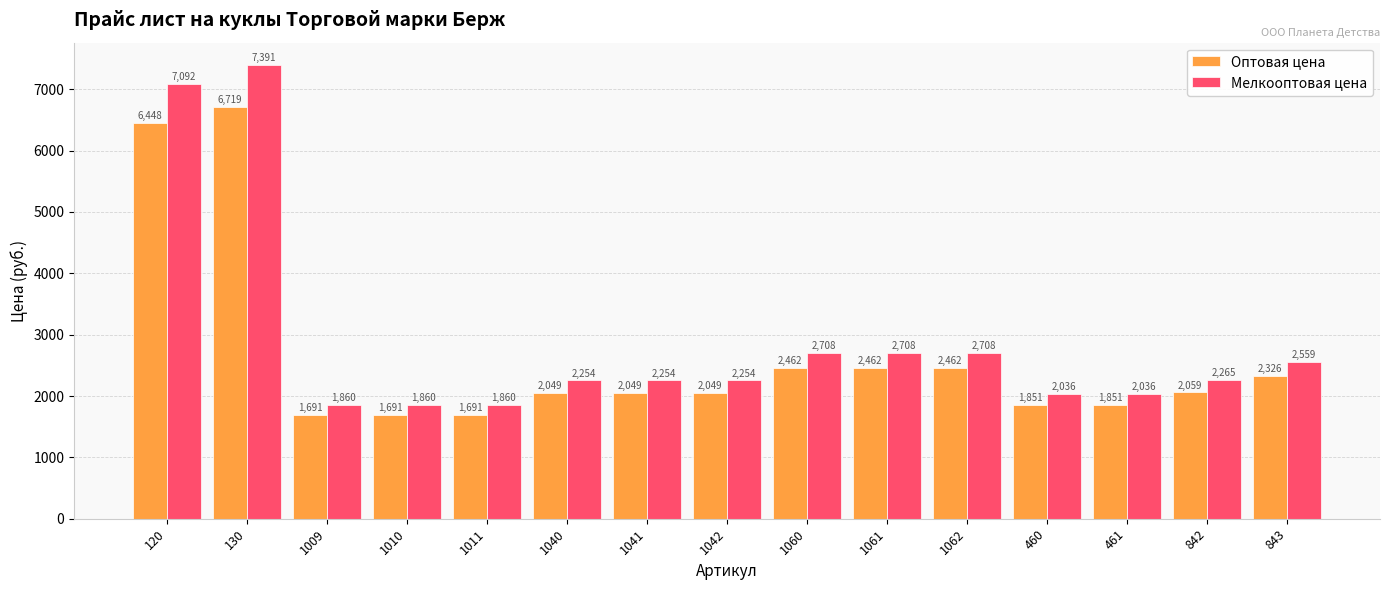

Are the bars horizontal?

No